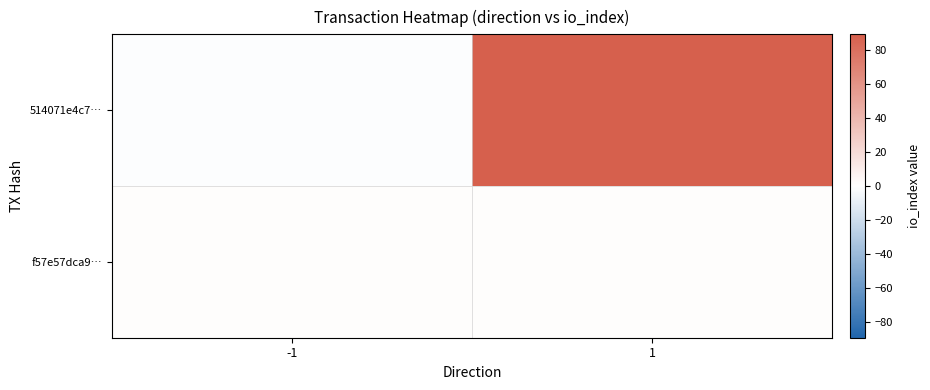

Which category has the highest value across all series?

1